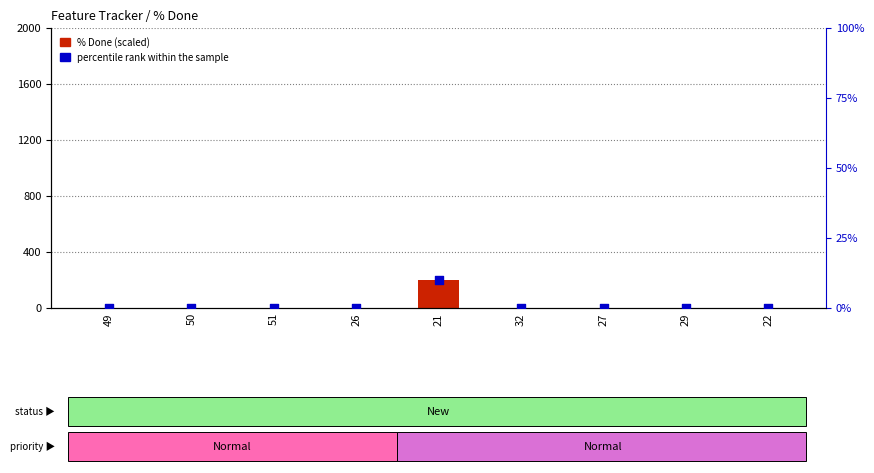

Which series has the largest total across all categories?

% Done (scaled)